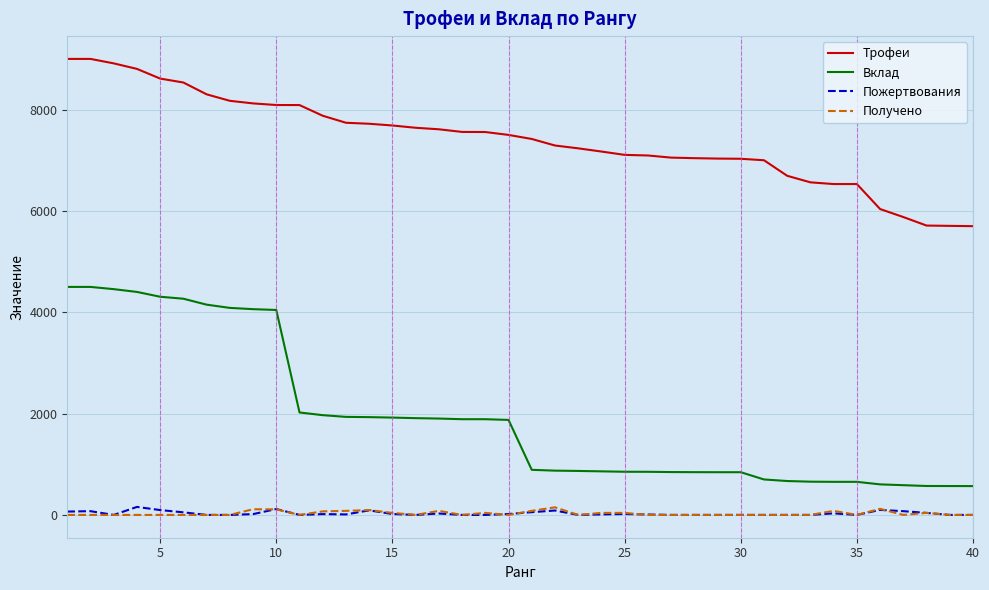

What is the average value of the Получено series?

29